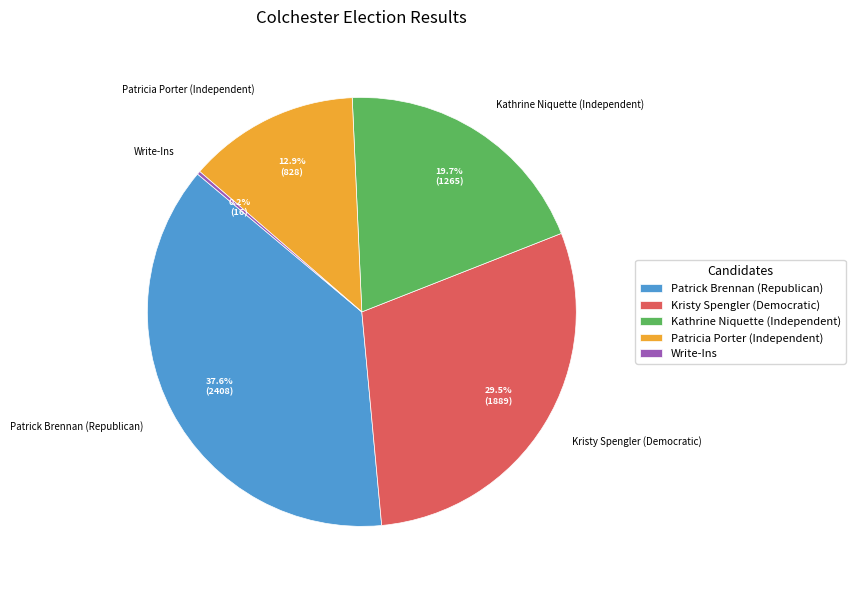

To the nearest percent, what portion does Patrick Brennan (Republican) represent?

38%